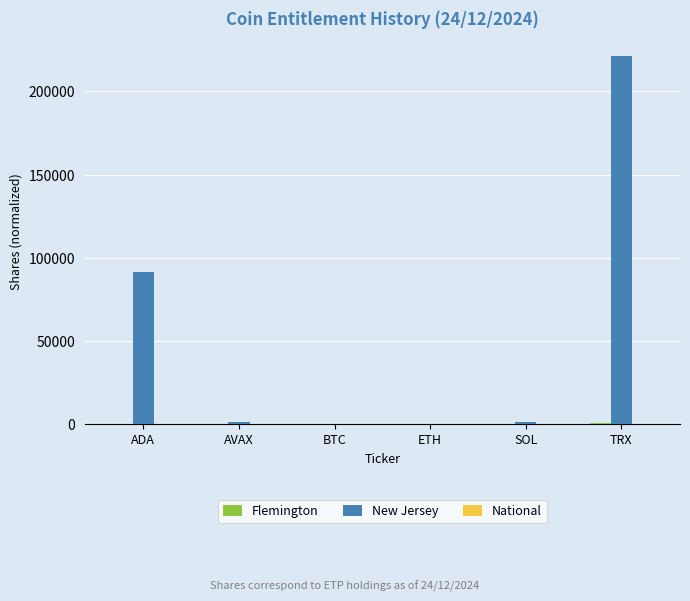

Which label corresponds to the largest value in the chart?

TRX